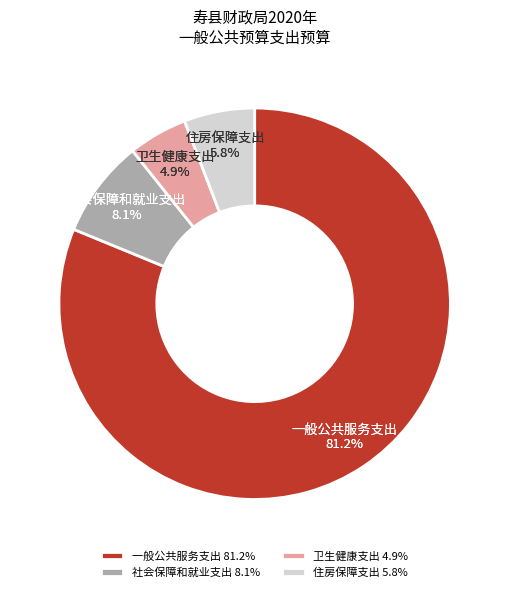

How many slices are in this pie chart?

4